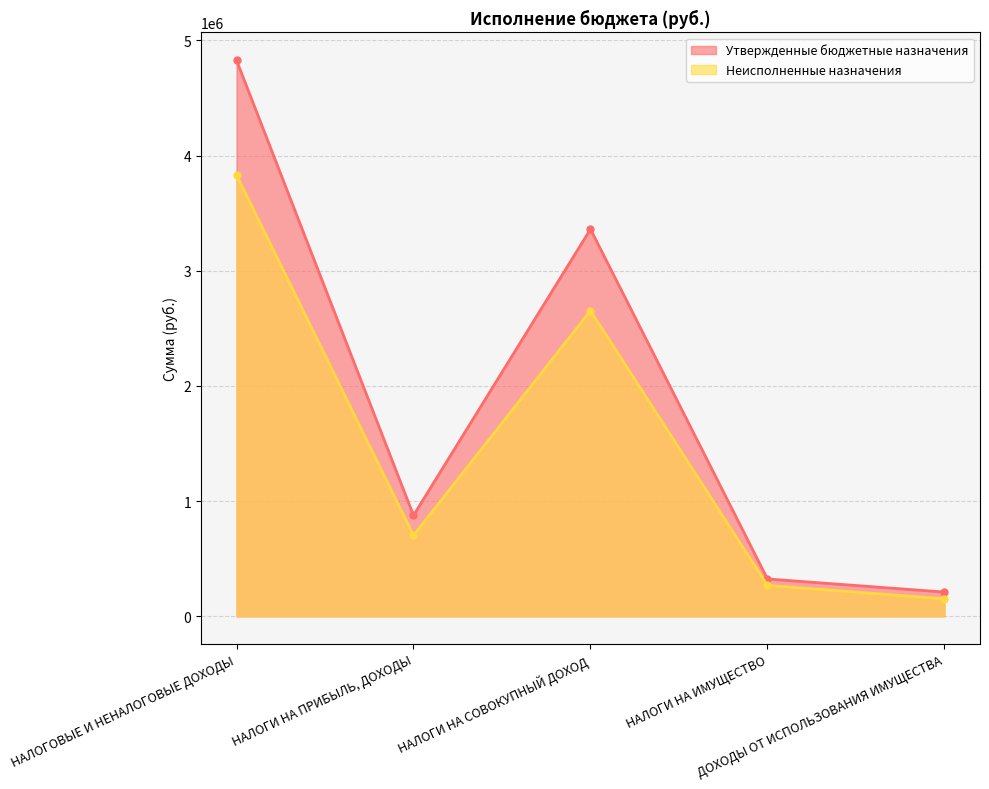

True or false: Утвержденные бюджетные назначения and Неисполненные назначения cross at least once.

False